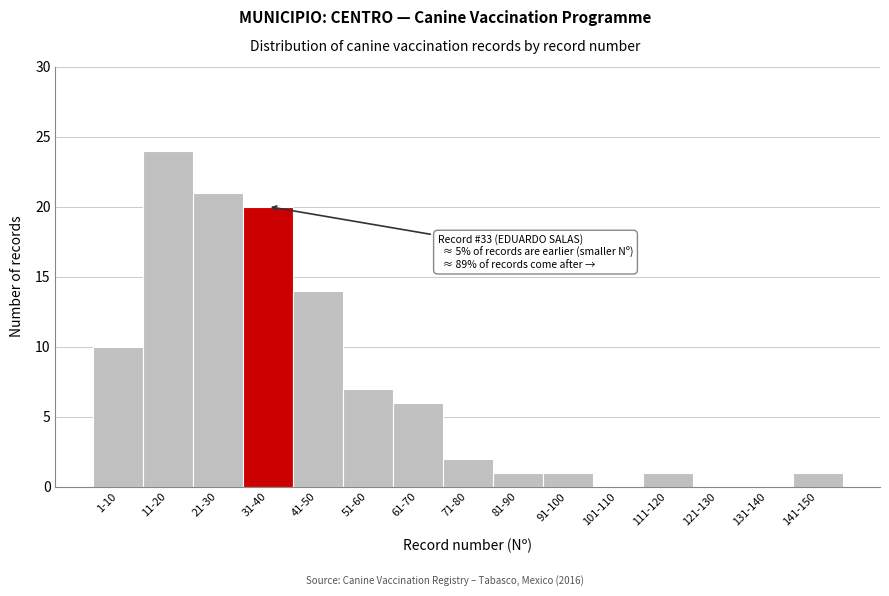

Reading left to right, extract all data points from this chart.

1-10=10	11-20=24	21-30=21	31-40=20	41-50=14	51-60=7	61-70=6	71-80=2	81-90=1	91-100=1	101-110=0	111-120=1	121-130=0	131-140=0	141-150=1